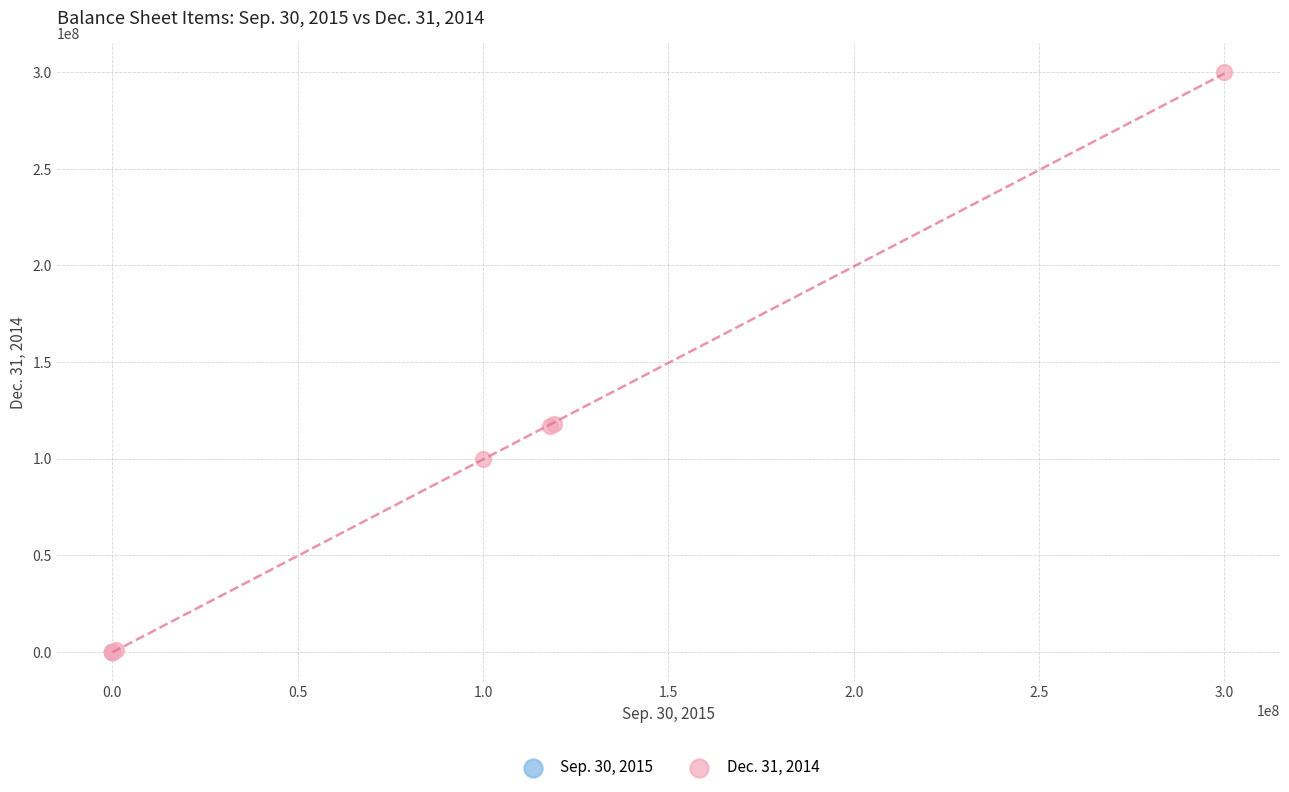

Which series reaches the maximum Y coordinate?

Dec. 31, 2014